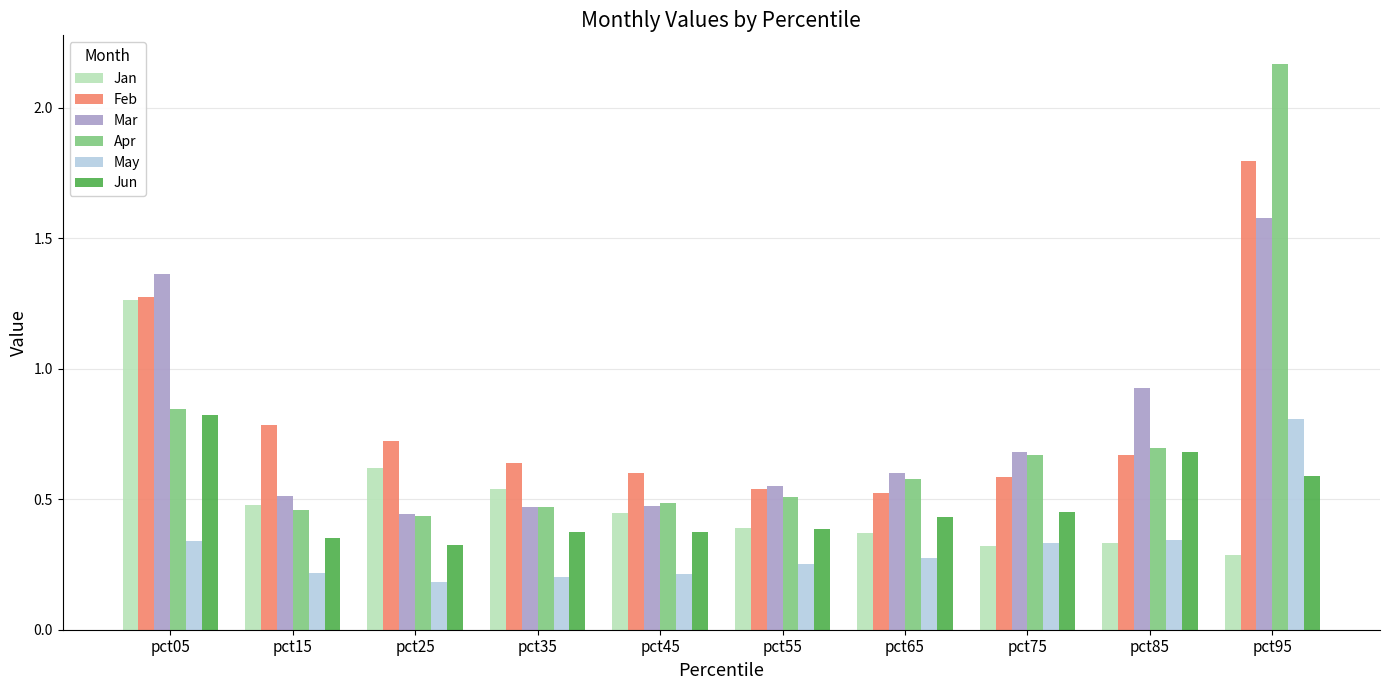

What is the sum of all May values?

3.2